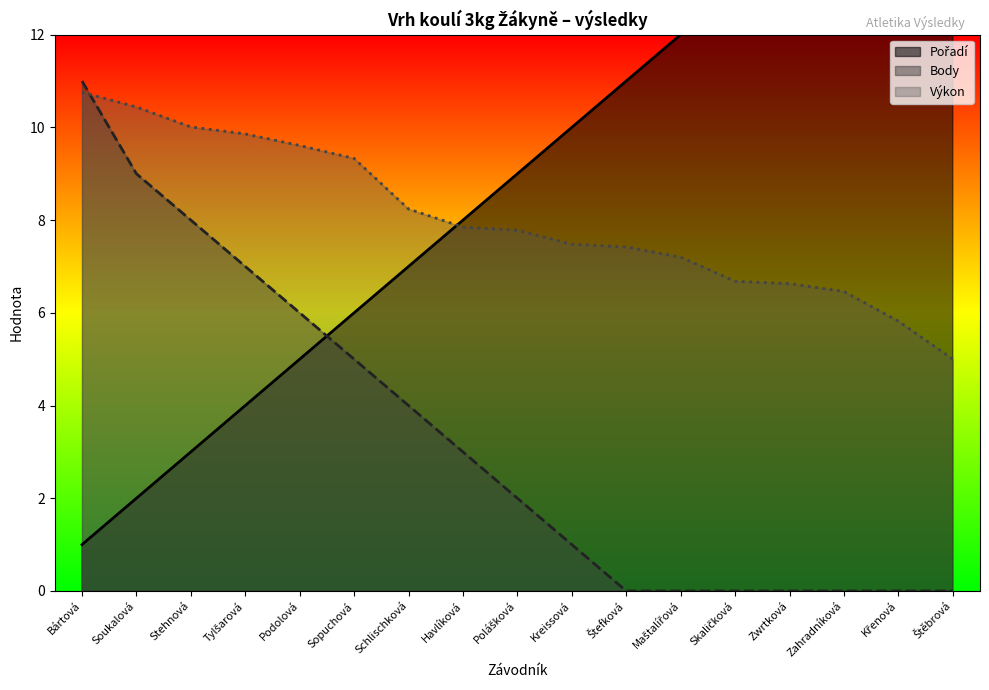

How many intersections are there between Výkon and Body?

1